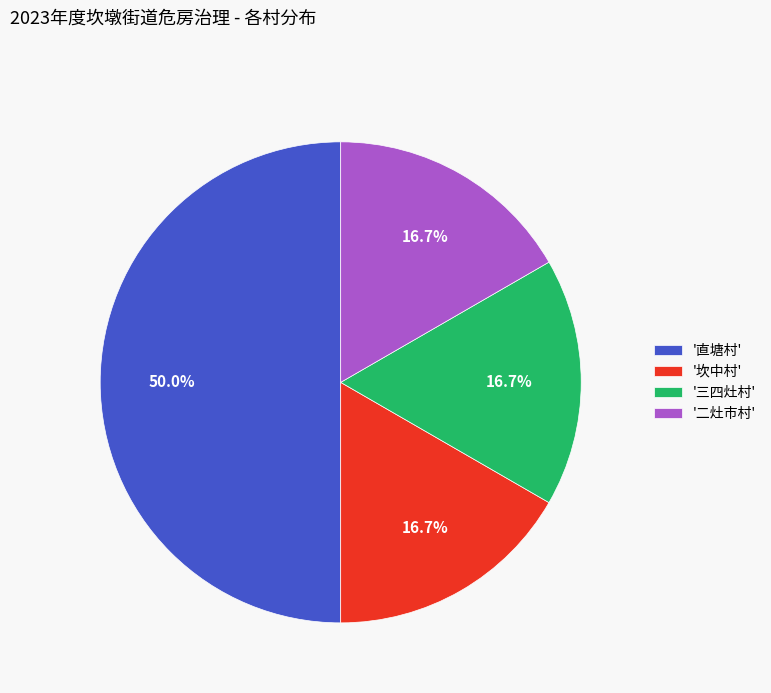

How many slices are in this pie chart?

4